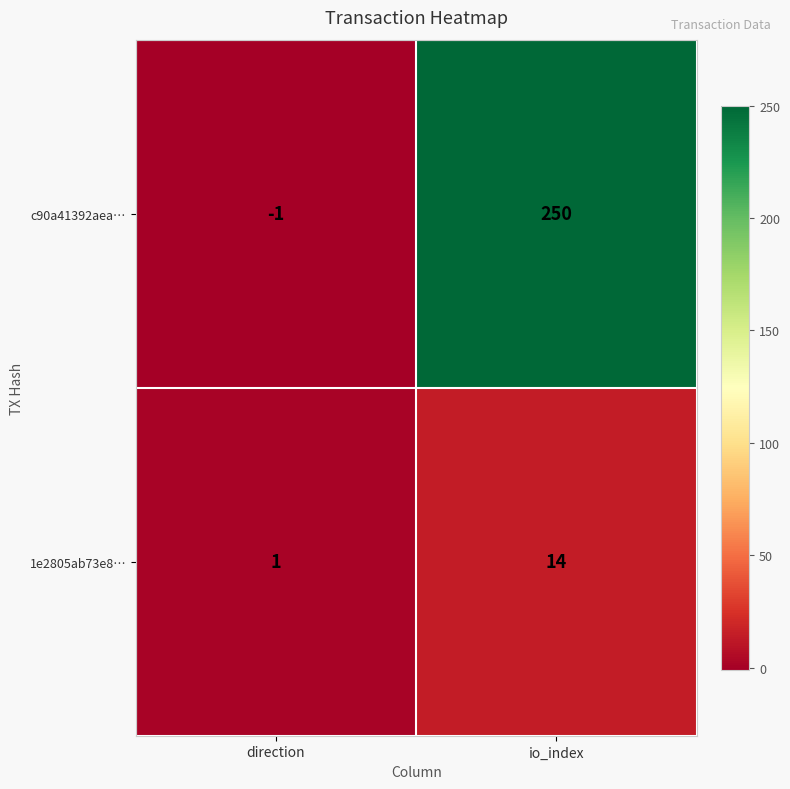

Rank the categories by 1e2805ab73e8… value from lowest to highest.

direction, io_index